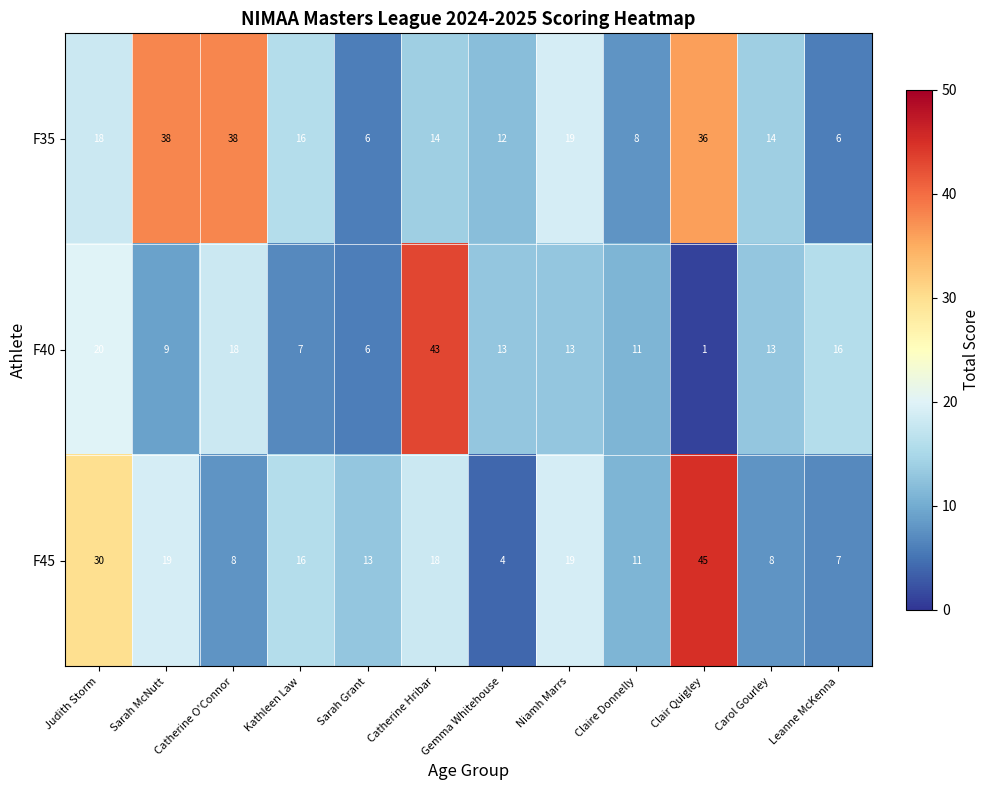

Which series has the widest spread of values?

F40